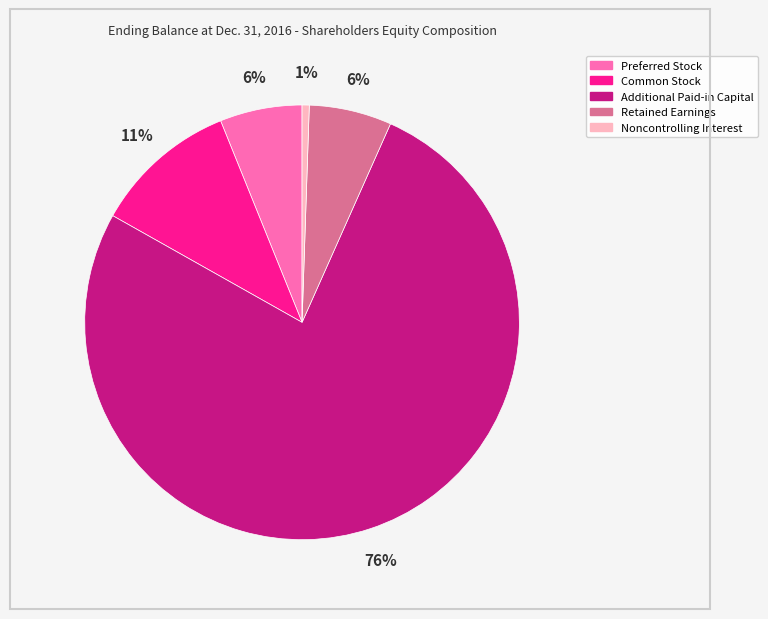

Approximately how many times larger is the value at Retained Earnings compared to Preferred Stock?

1.0